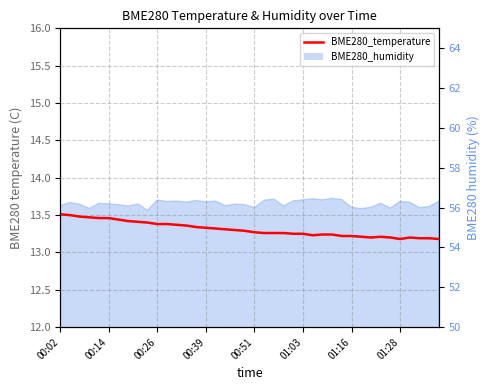

Does the chart have visible grid lines?

Yes